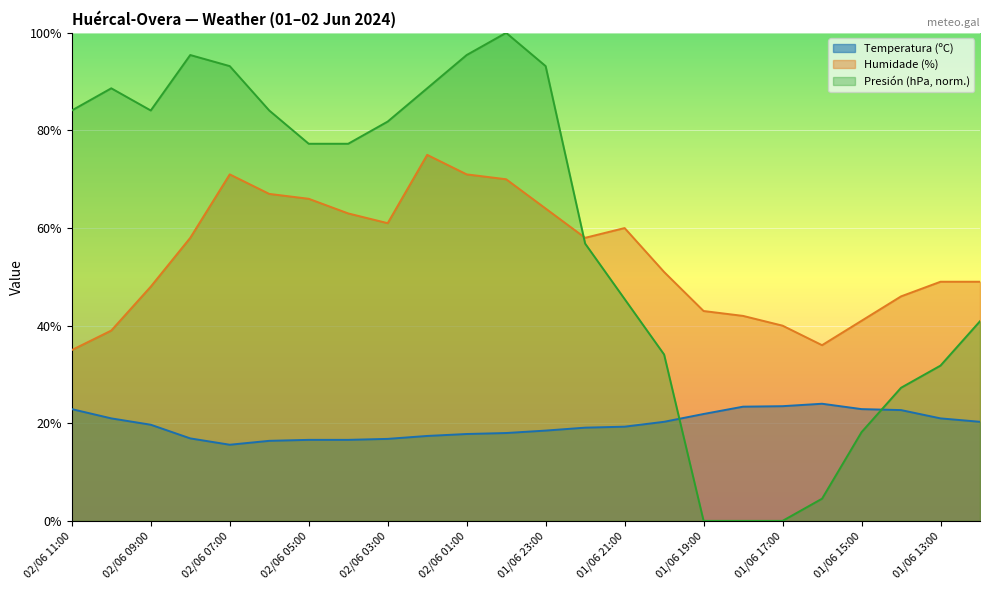

Reading left to right, extract all data points from this chart.

Temperatura (ºC): 02/06 11:00=22.9	02/06 10:00=21.0	02/06 09:00=19.7	02/06 08:00=16.9	02/06 07:00=15.6	02/06 06:00=16.4	02/06 05:00=16.6	02/06 04:00=16.6	02/06 03:00=16.8	02/06 02:00=17.4	02/06 01:00=17.8	02/06 00:00=18.0	01/06 23:00=18.5	01/06 22:00=19.1	01/06 21:00=19.3	01/06 20:00=20.3	01/06 19:00=21.9	01/06 18:00=23.4	01/06 17:00=23.5	01/06 16:00=24.0	01/06 15:00=22.9	01/06 14:00=22.7	01/06 13:00=21.0	01/06 12:00=20.3
Humidade (%): 02/06 11:00=35.0	02/06 10:00=39.0	02/06 09:00=48.0	02/06 08:00=58.0	02/06 07:00=71.0	02/06 06:00=67.0	02/06 05:00=66.0	02/06 04:00=63.0	02/06 03:00=61.0	02/06 02:00=75.0	02/06 01:00=71.0	02/06 00:00=70.0	01/06 23:00=64.0	01/06 22:00=58.0	01/06 21:00=60.0	01/06 20:00=51.0	01/06 19:00=43.0	01/06 18:00=42.0	01/06 17:00=40.0	01/06 16:00=36.0	01/06 15:00=41.0	01/06 14:00=46.0	01/06 13:00=49.0	01/06 12:00=49.0
Presión (hPa): 02/06 11:00=84.1	02/06 10:00=88.6	02/06 09:00=84.1	02/06 08:00=95.5	02/06 07:00=93.2	02/06 06:00=84.1	02/06 05:00=77.3	02/06 04:00=77.3	02/06 03:00=81.8	02/06 02:00=88.6	02/06 01:00=95.5	02/06 00:00=100.0	01/06 23:00=93.2	01/06 22:00=56.8	01/06 21:00=45.5	01/06 20:00=34.1	01/06 19:00=0.0	01/06 18:00=0.0	01/06 17:00=0.0	01/06 16:00=4.5	01/06 15:00=18.2	01/06 14:00=27.3	01/06 13:00=31.8	01/06 12:00=40.9